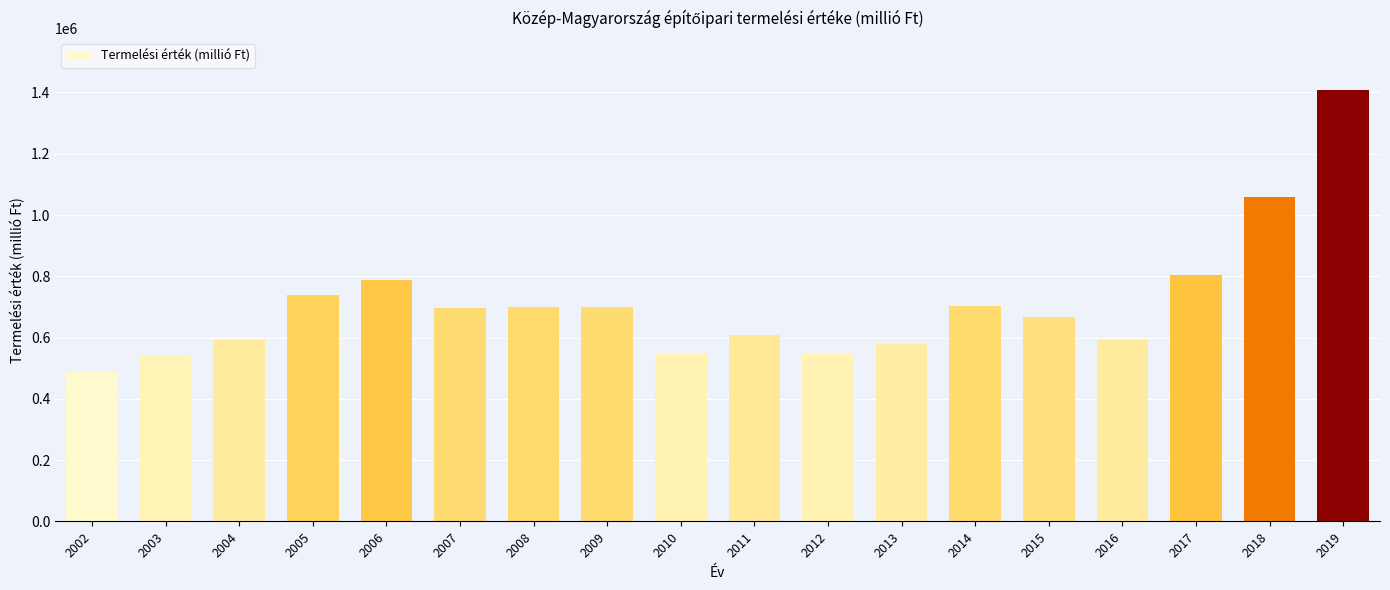

What is the value of the 16th bar from the left?

804632.0